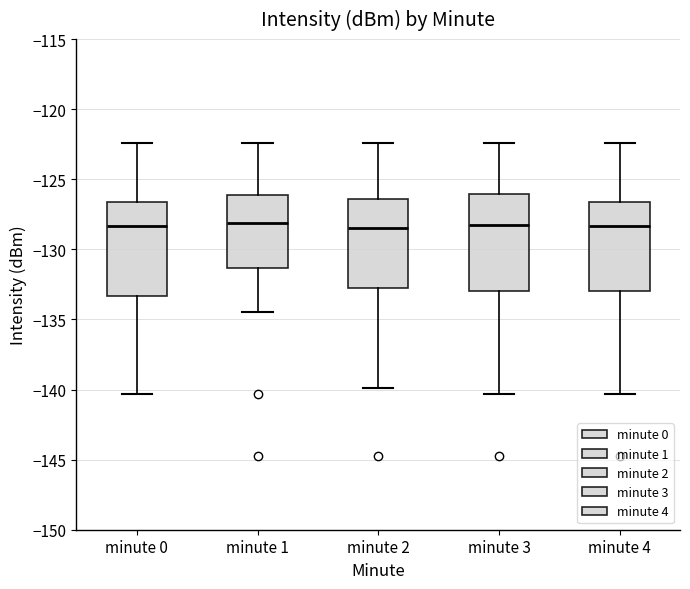

Reading left to right, transcribe this box plot: for each box, give where its median line is, the range the box spans, and where its two whiskers end, as read against the y-axis. The values are not printed on the chart, so give them approximately, as read against the axis.

minute 0: median -128.5, box -133.5 to -126.5, whiskers -140.5 to -122.5
minute 1: median -128.0, box -131.5 to -126.0, whiskers -134.5 to -122.5
minute 2: median -128.5, box -133.0 to -126.5, whiskers -140.0 to -122.5
minute 3: median -128.5, box -133.0 to -126.0, whiskers -140.5 to -122.5
minute 4: median -128.5, box -133.0 to -126.5, whiskers -140.5 to -122.5